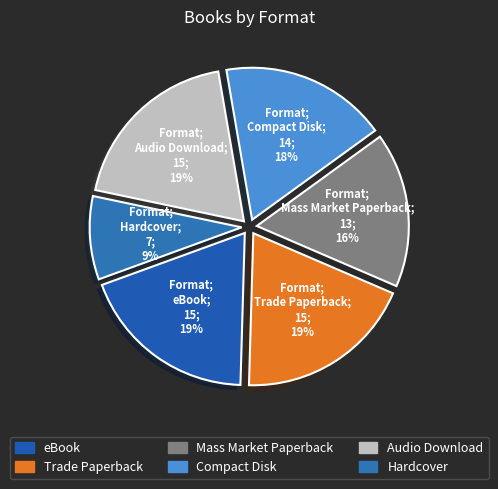

How many segments does this pie chart have?

6